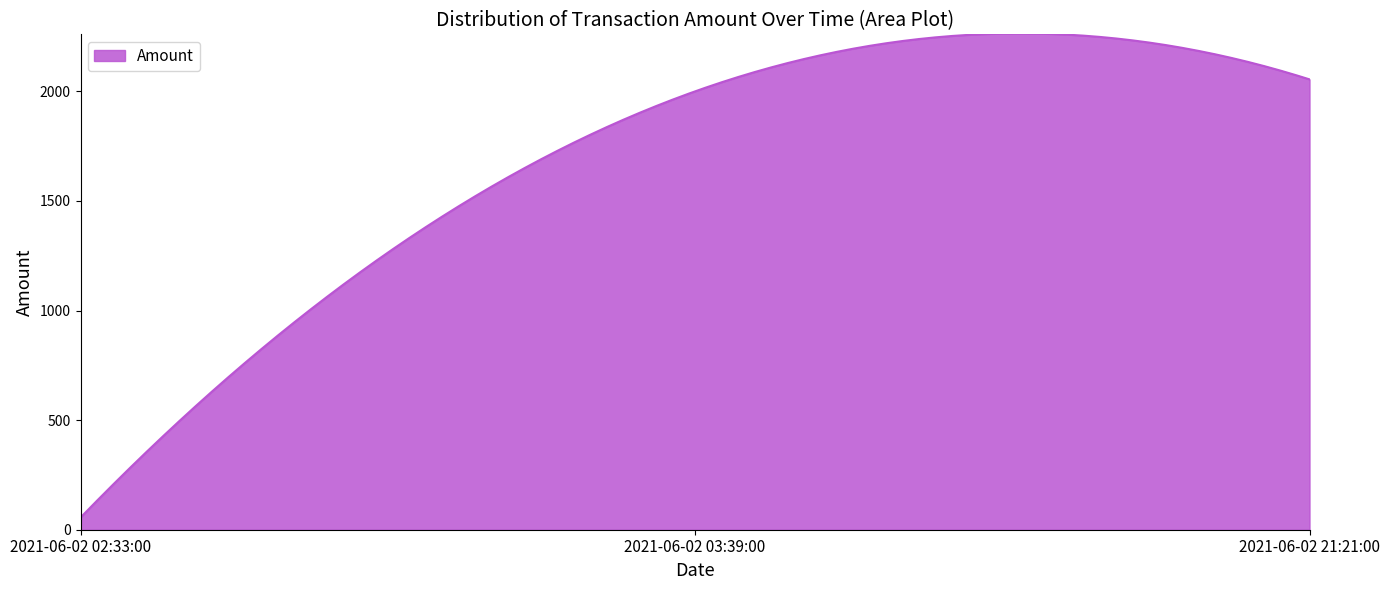

Count the number of categories in the chart.

300